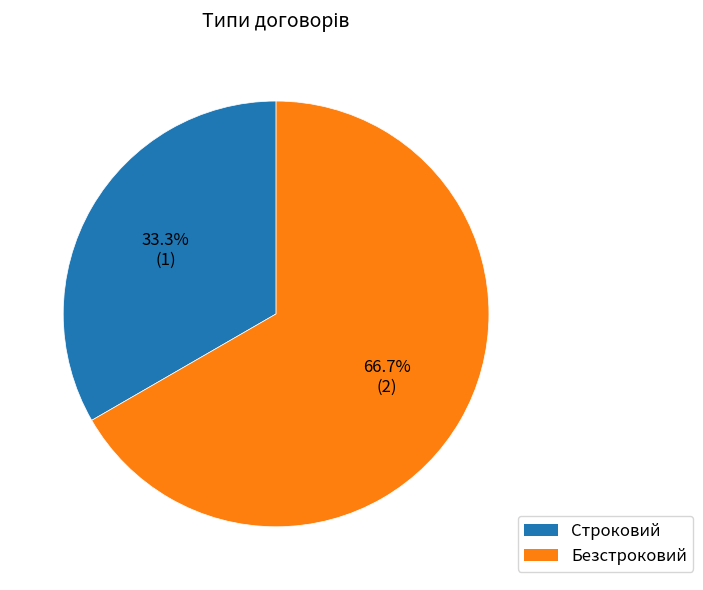

Do Безстроковий and Строковий together represent more than half of the pie?

Yes